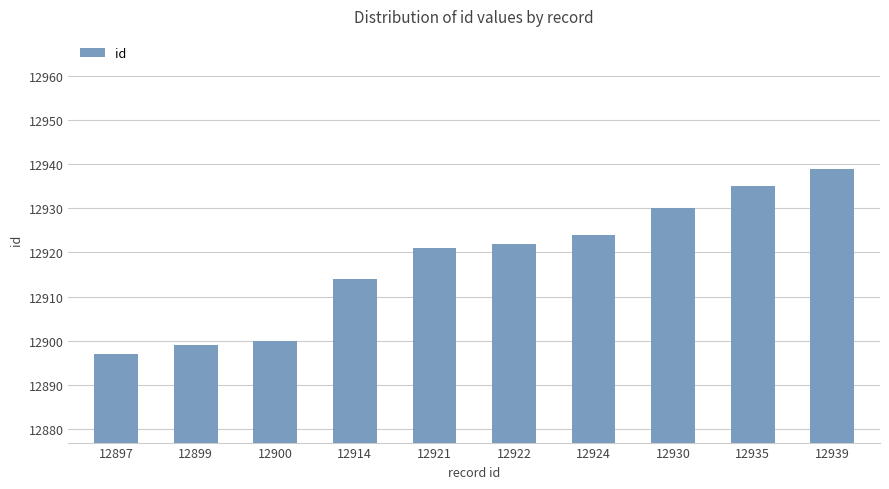

Rank the categories by value from lowest to highest.

12897, 12899, 12900, 12914, 12921, 12922, 12924, 12930, 12935, 12939